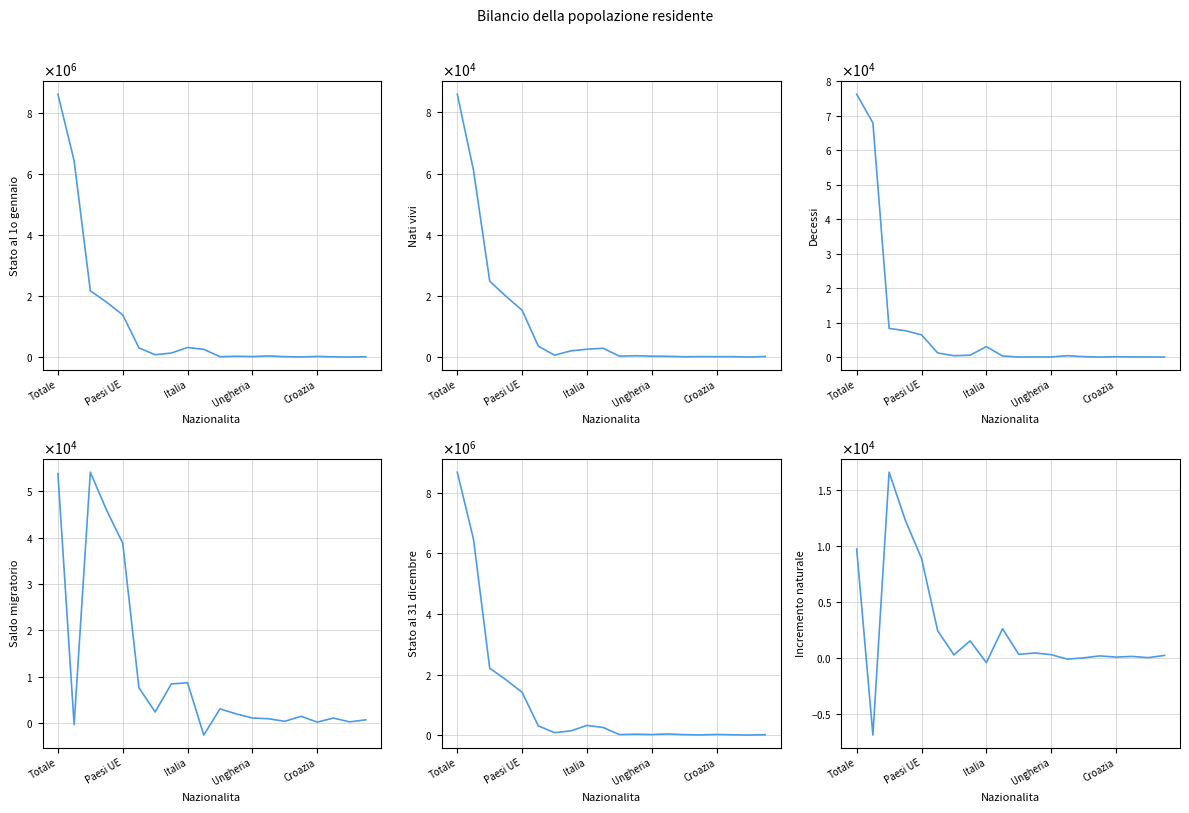

Which series has the largest range (max minus min)?

Stato al 31 dicembre